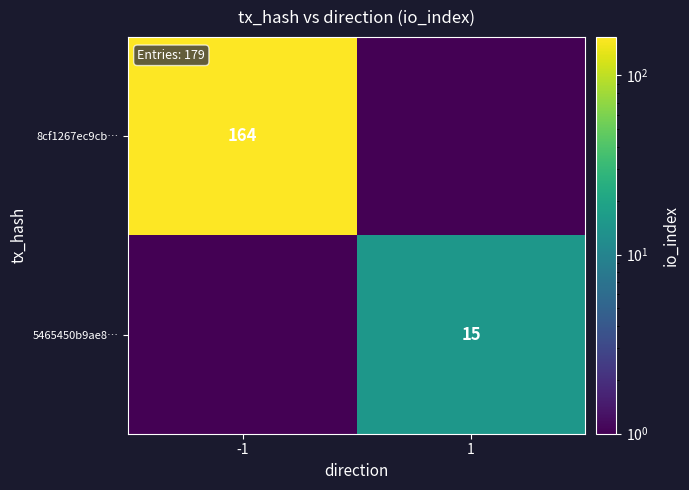

At which category is the sum across all series the highest?

-1